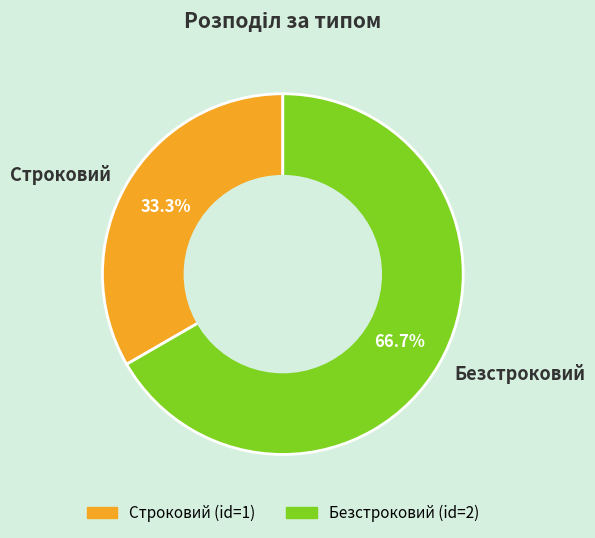

Is it true that Безстроковий is 73% of the pie?

False